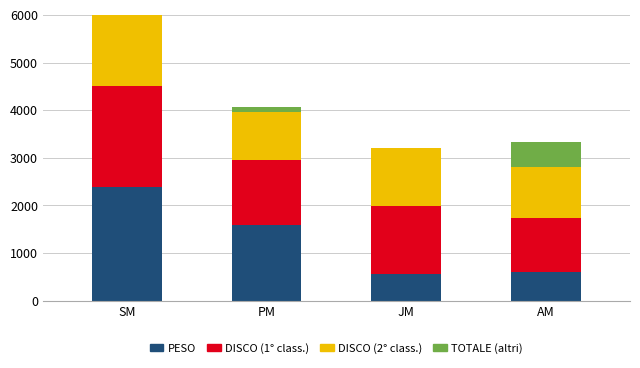

Is it true that DISCO_top2 equals 1018 at PM?

True